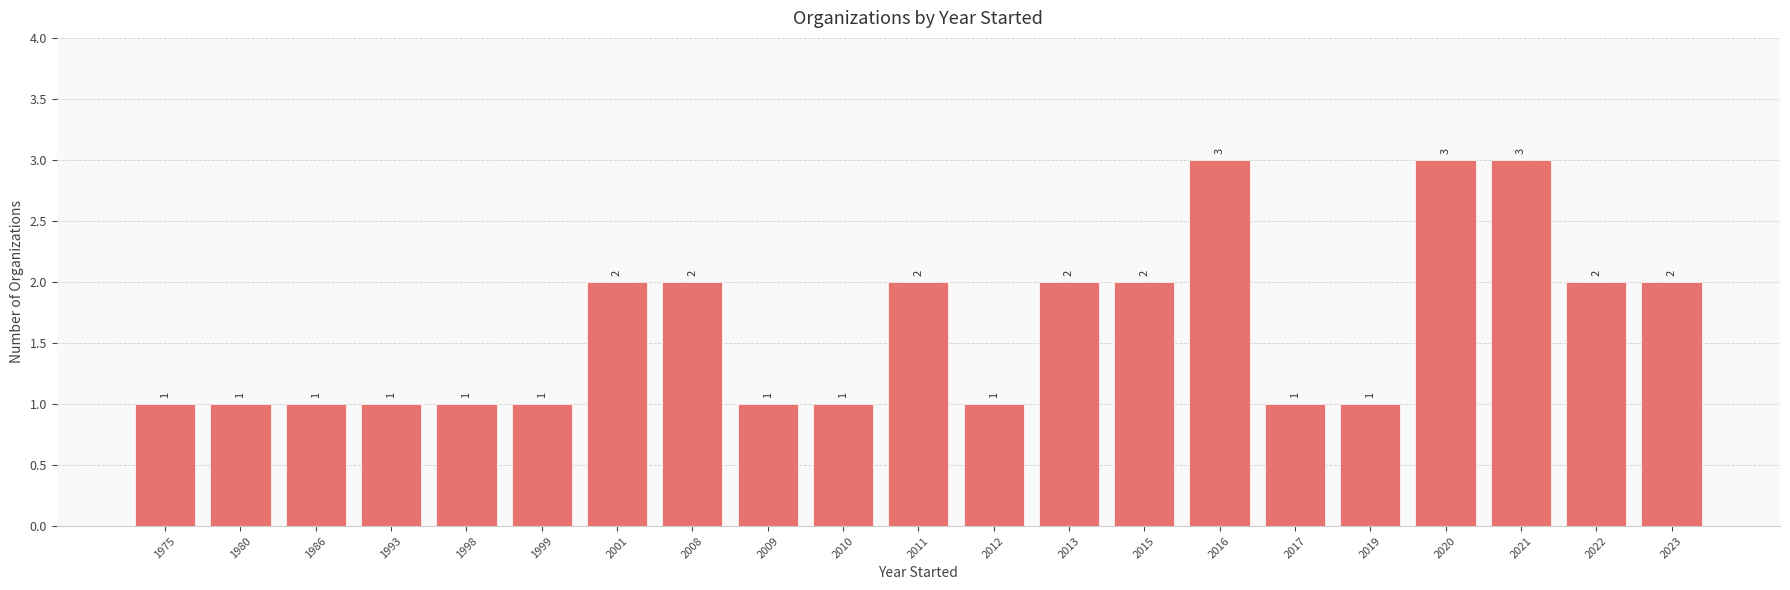

Reading left to right, list all the values displayed in this chart.

1975=1	1980=1	1986=1	1993=1	1998=1	1999=1	2001=2	2008=2	2009=1	2010=1	2011=2	2012=1	2013=2	2015=2	2016=3	2017=1	2019=1	2020=3	2021=3	2022=2	2023=2